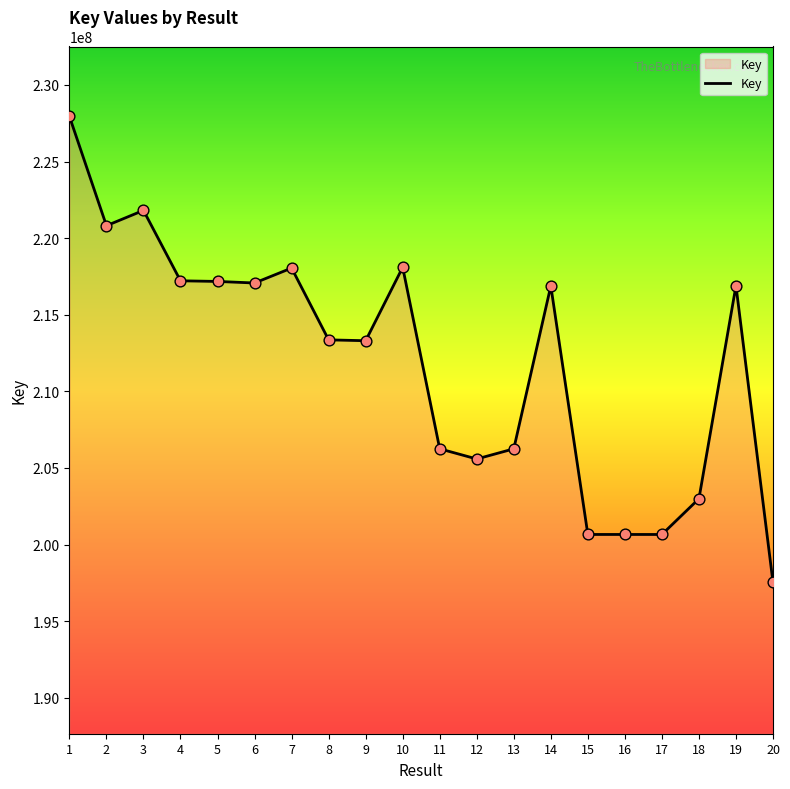

What is the ratio of the value at 14 to the value at 3?

1.0